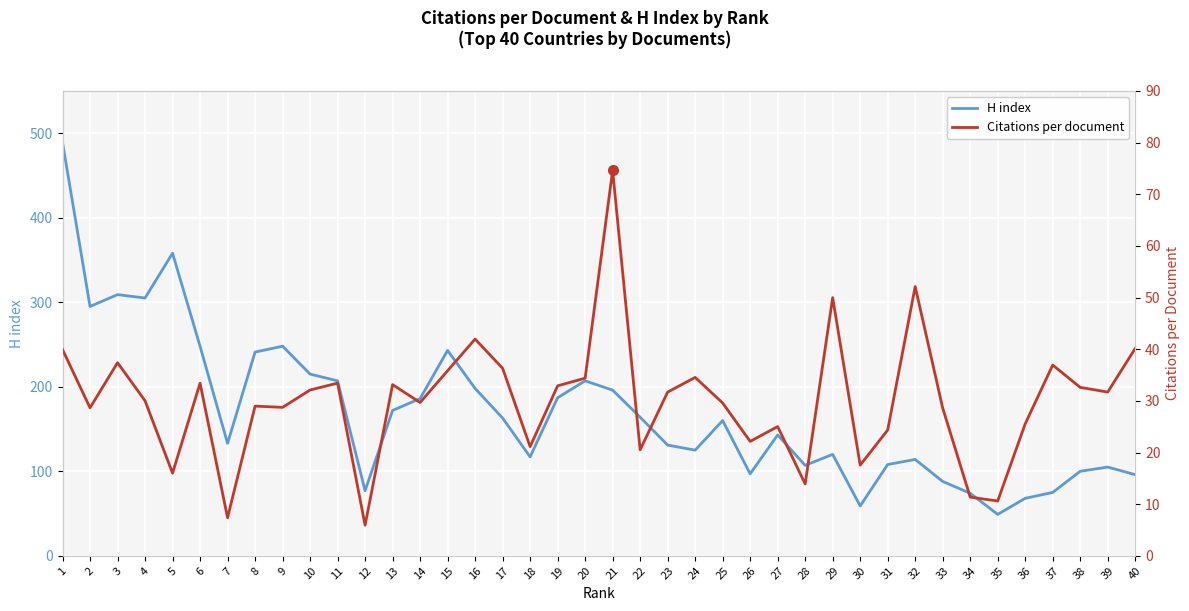

True or false: Citations per document and H index cross at least once.

False